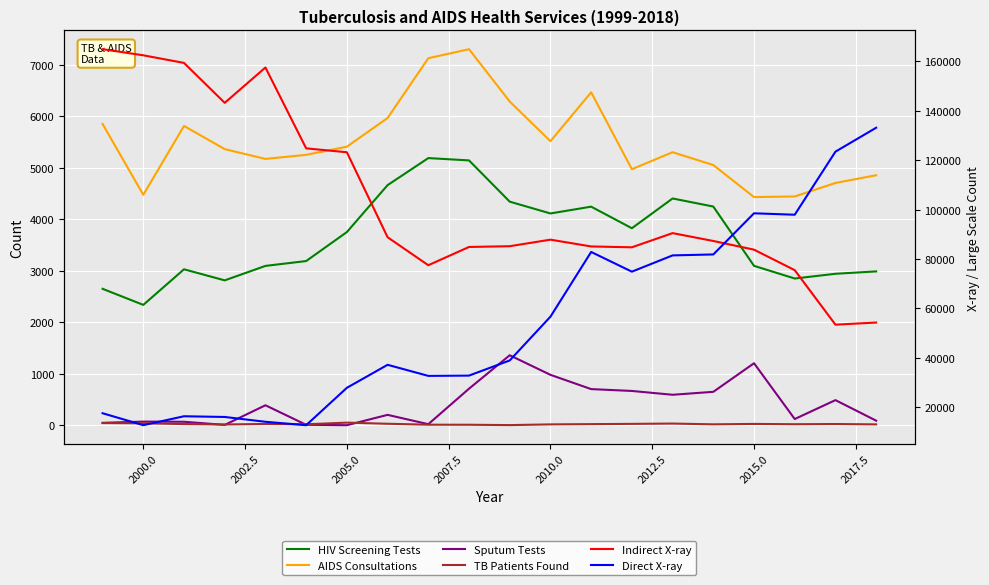

How many data points in Direct X-ray are less than 38891?

10